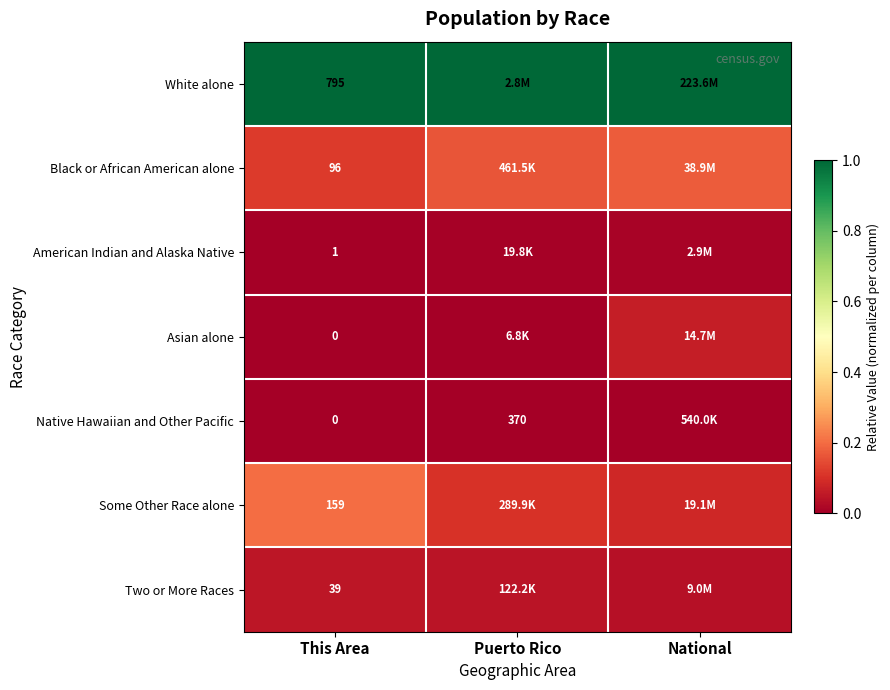

What is the total value across all series at National?

1.4